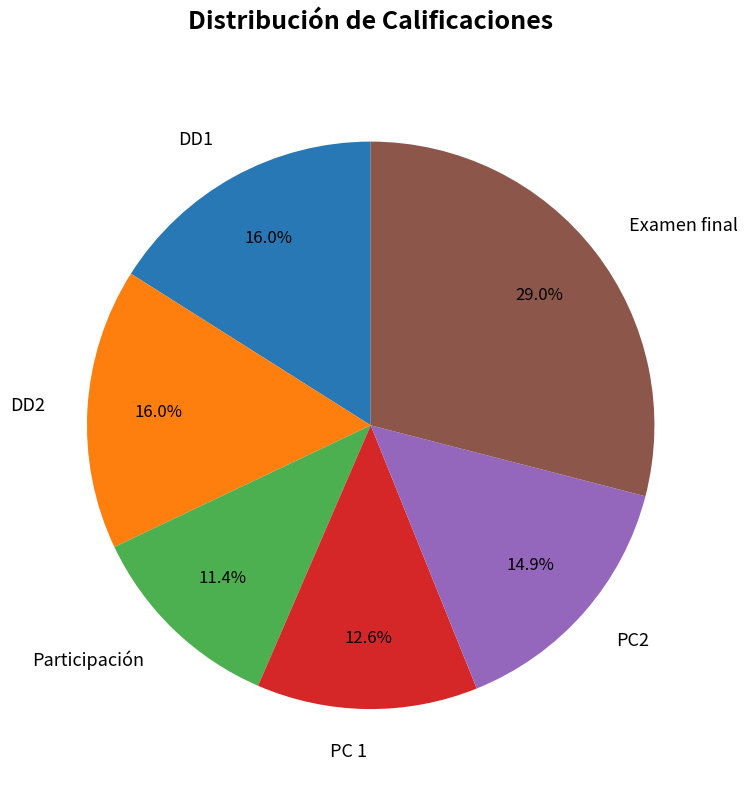

Do PC 1 and Participación together represent more than half of the pie?

No